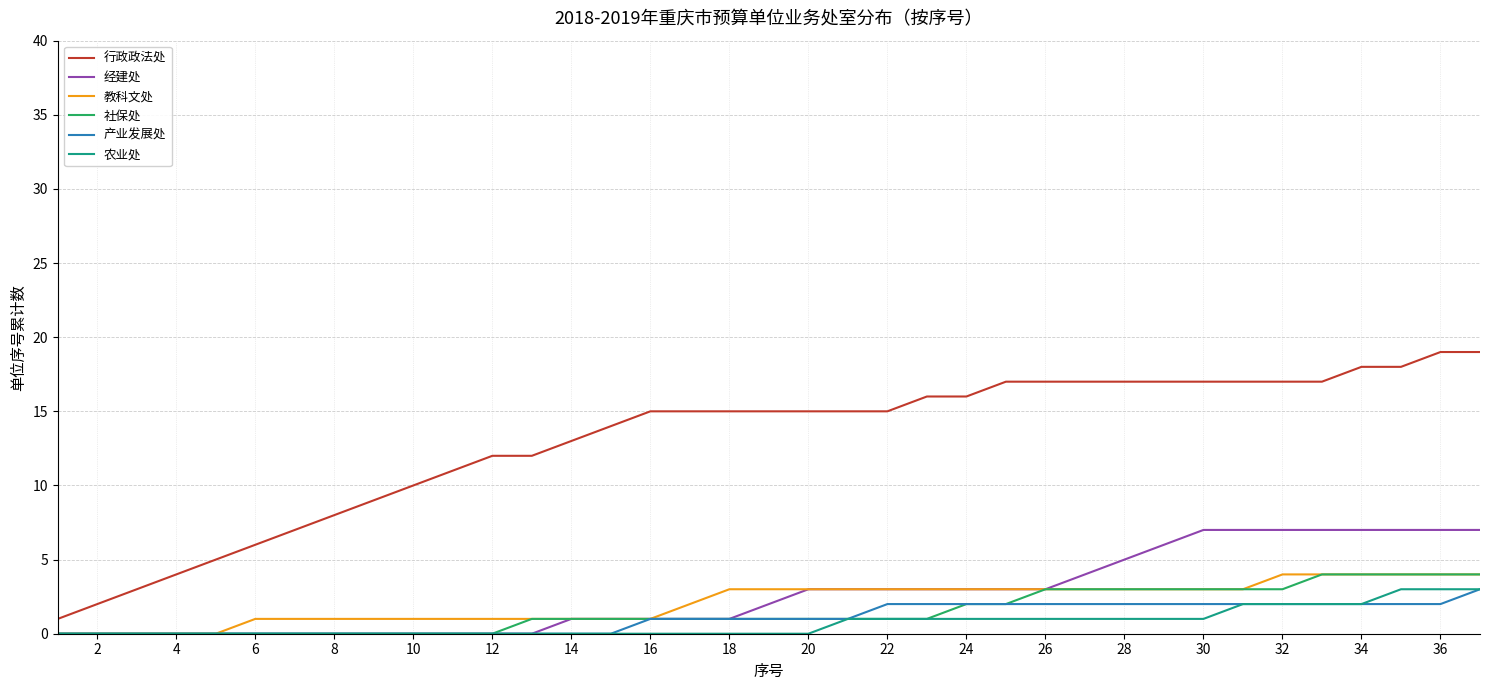

Is this an area chart (filled region under the line)?

No